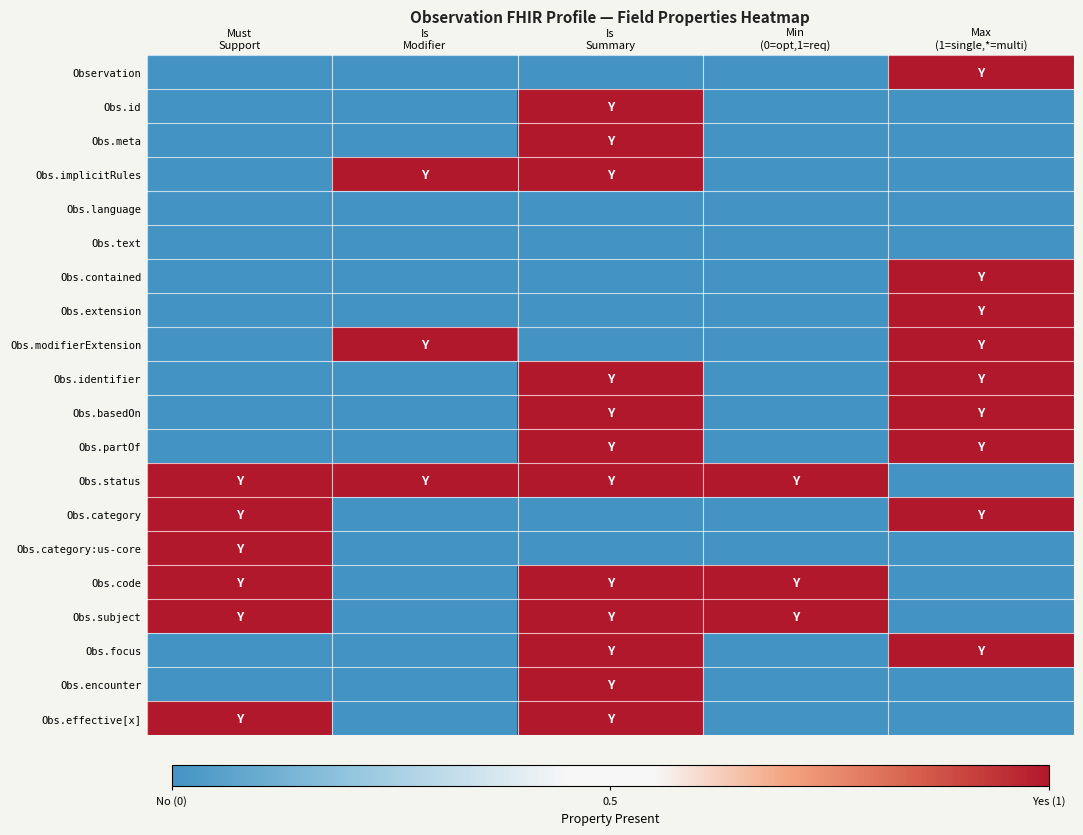

Reading left to right, list all the values displayed in this chart.

Observation: Must
Support=0	Is
Modifier=0	Is
Summary=0	Min
(0=opt,1=req)=0	Max
(1=single,*=multi)=1
Obs.id: Must
Support=0	Is
Modifier=0	Is
Summary=1	Min
(0=opt,1=req)=0	Max
(1=single,*=multi)=0
Obs.meta: Must
Support=0	Is
Modifier=0	Is
Summary=1	Min
(0=opt,1=req)=0	Max
(1=single,*=multi)=0
Obs.implicitRules: Must
Support=0	Is
Modifier=1	Is
Summary=1	Min
(0=opt,1=req)=0	Max
(1=single,*=multi)=0
Obs.language: Must
Support=0	Is
Modifier=0	Is
Summary=0	Min
(0=opt,1=req)=0	Max
(1=single,*=multi)=0
Obs.text: Must
Support=0	Is
Modifier=0	Is
Summary=0	Min
(0=opt,1=req)=0	Max
(1=single,*=multi)=0
Obs.contained: Must
Support=0	Is
Modifier=0	Is
Summary=0	Min
(0=opt,1=req)=0	Max
(1=single,*=multi)=1
Obs.extension: Must
Support=0	Is
Modifier=0	Is
Summary=0	Min
(0=opt,1=req)=0	Max
(1=single,*=multi)=1
Obs.modifierExtension: Must
Support=0	Is
Modifier=1	Is
Summary=0	Min
(0=opt,1=req)=0	Max
(1=single,*=multi)=1
Obs.identifier: Must
Support=0	Is
Modifier=0	Is
Summary=1	Min
(0=opt,1=req)=0	Max
(1=single,*=multi)=1
Obs.basedOn: Must
Support=0	Is
Modifier=0	Is
Summary=1	Min
(0=opt,1=req)=0	Max
(1=single,*=multi)=1
Obs.partOf: Must
Support=0	Is
Modifier=0	Is
Summary=1	Min
(0=opt,1=req)=0	Max
(1=single,*=multi)=1
Obs.status: Must
Support=1	Is
Modifier=1	Is
Summary=1	Min
(0=opt,1=req)=1	Max
(1=single,*=multi)=0
Obs.category: Must
Support=1	Is
Modifier=0	Is
Summary=0	Min
(0=opt,1=req)=0	Max
(1=single,*=multi)=1
Obs.category:us-core: Must
Support=1	Is
Modifier=0	Is
Summary=0	Min
(0=opt,1=req)=0	Max
(1=single,*=multi)=0
Obs.code: Must
Support=1	Is
Modifier=0	Is
Summary=1	Min
(0=opt,1=req)=1	Max
(1=single,*=multi)=0
Obs.subject: Must
Support=1	Is
Modifier=0	Is
Summary=1	Min
(0=opt,1=req)=1	Max
(1=single,*=multi)=0
Obs.focus: Must
Support=0	Is
Modifier=0	Is
Summary=1	Min
(0=opt,1=req)=0	Max
(1=single,*=multi)=1
Obs.encounter: Must
Support=0	Is
Modifier=0	Is
Summary=1	Min
(0=opt,1=req)=0	Max
(1=single,*=multi)=0
Obs.effective[x]: Must
Support=1	Is
Modifier=0	Is
Summary=1	Min
(0=opt,1=req)=0	Max
(1=single,*=multi)=0